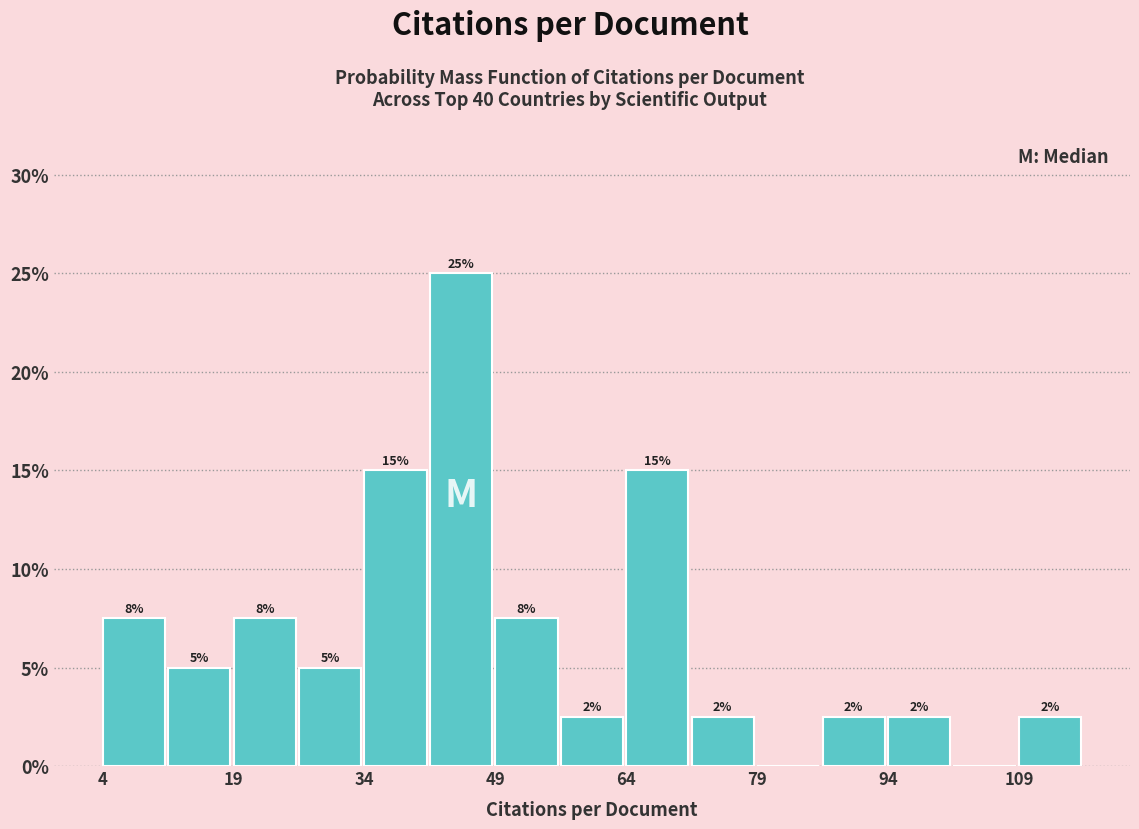

Read against the x-axis, roughly where is the centre of the tallest bar?

46